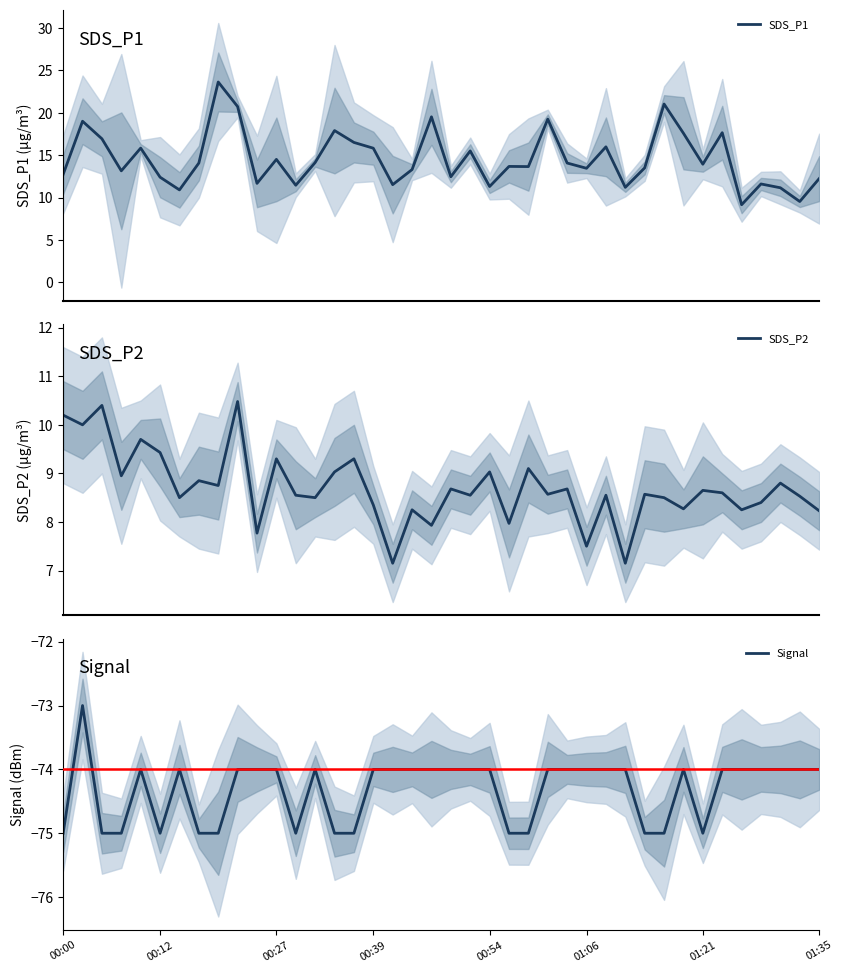

What is the label of the 27th point from the right?

13